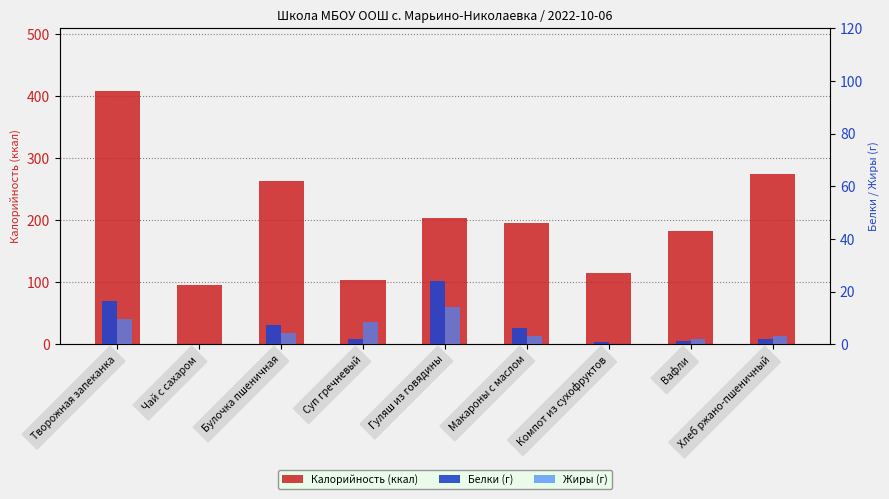

Which series has the largest total across all categories?

Калорийность (ккал)